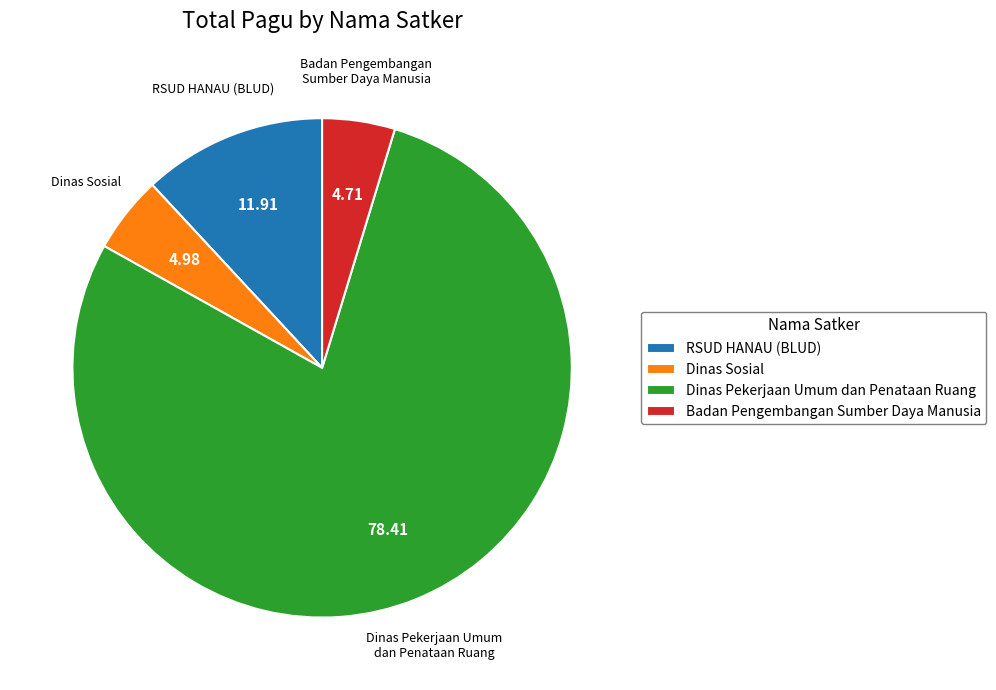

What is the ratio of the value at RSUD HANAU (BLUD) to the value at Badan Pengembangan Sumber Daya Manusia?

2.5